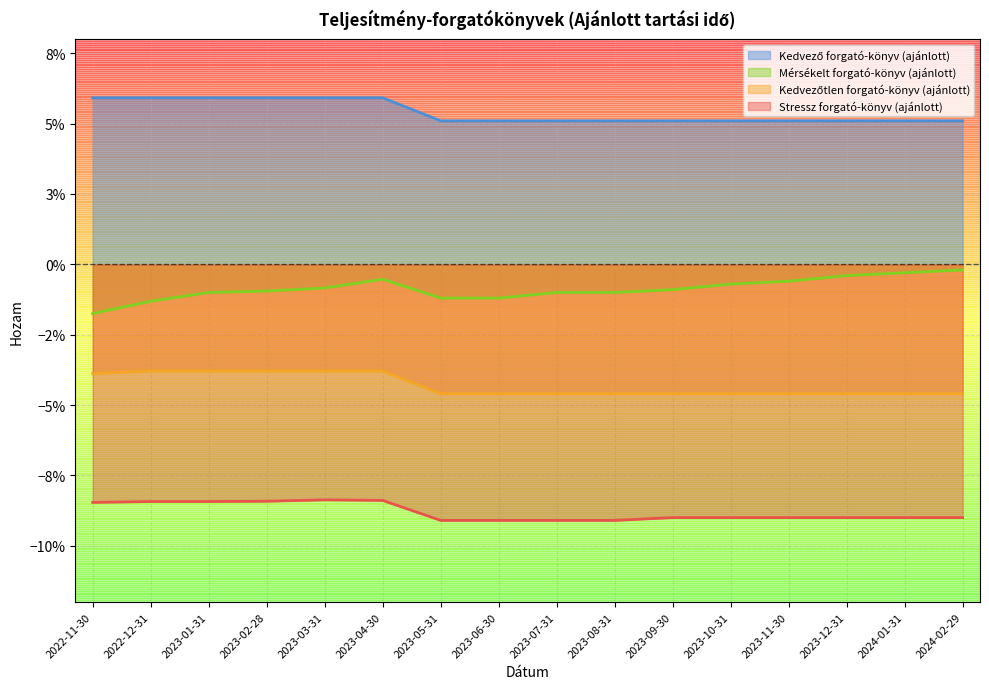

Is the value of Kedvező forgató-könyv (ajánlott) at 2023-09-30 greater than the value of Stressz forgató-könyv (ajánlott) at 2023-09-30?

Yes